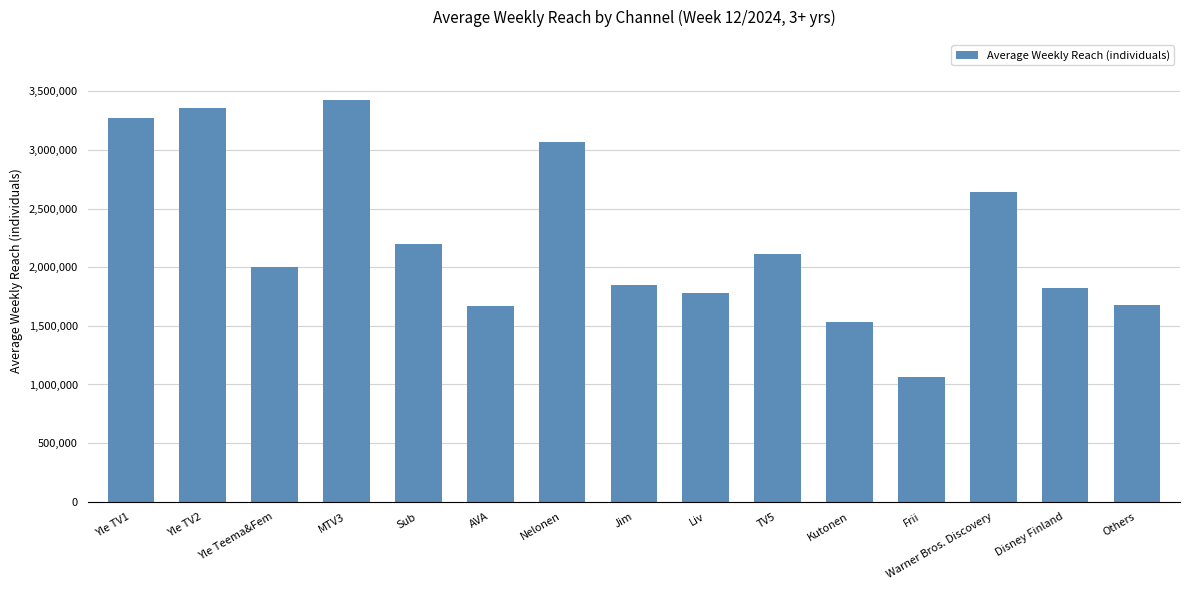

What is the change in value from Frii to Others?

+617000